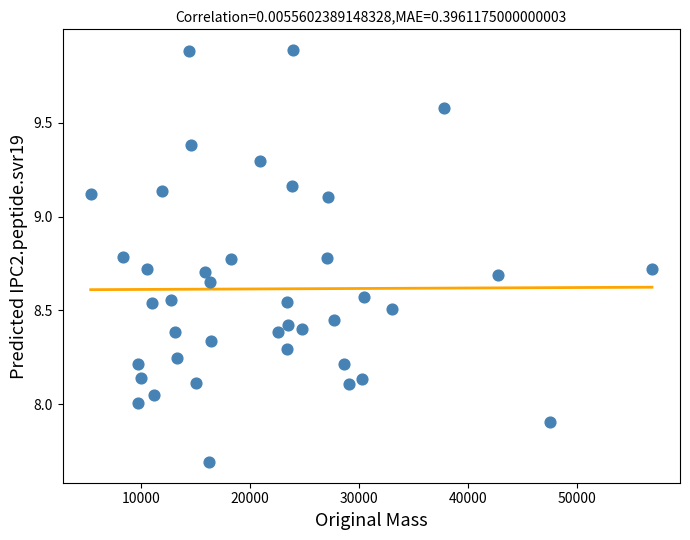

What is the range of Y values (max minus min)?

2.2